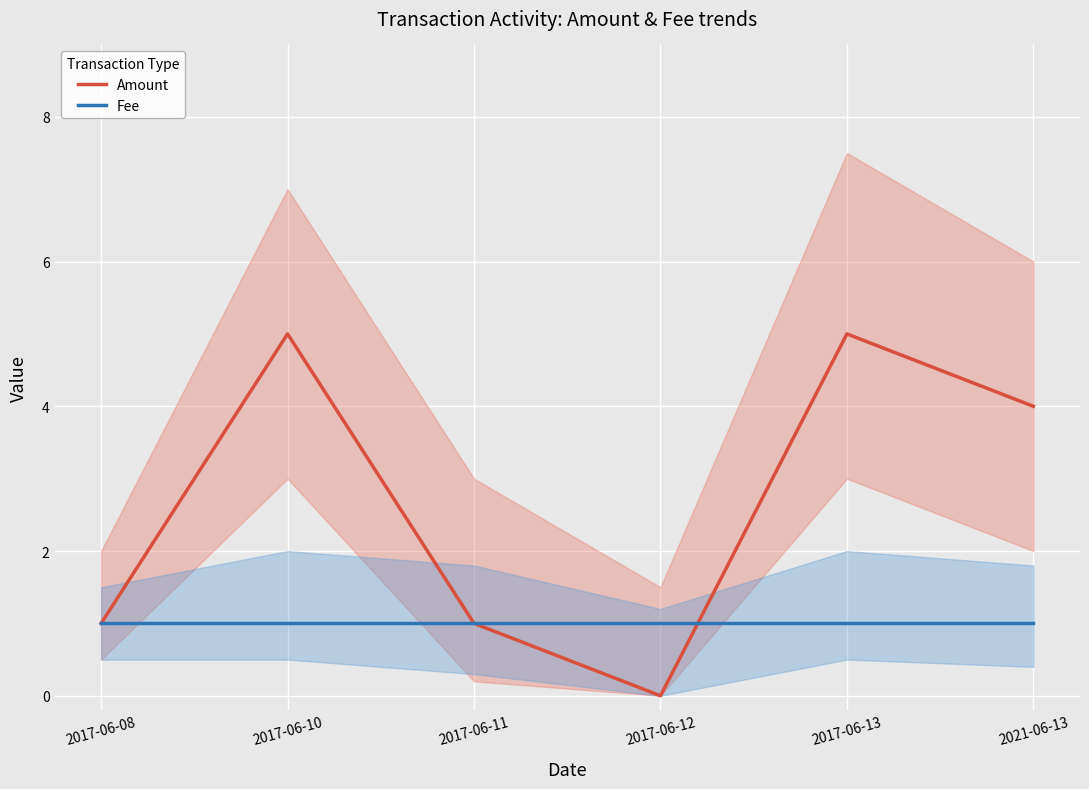

After their last crossing, which series has the higher values: Fee or Amount?

Amount